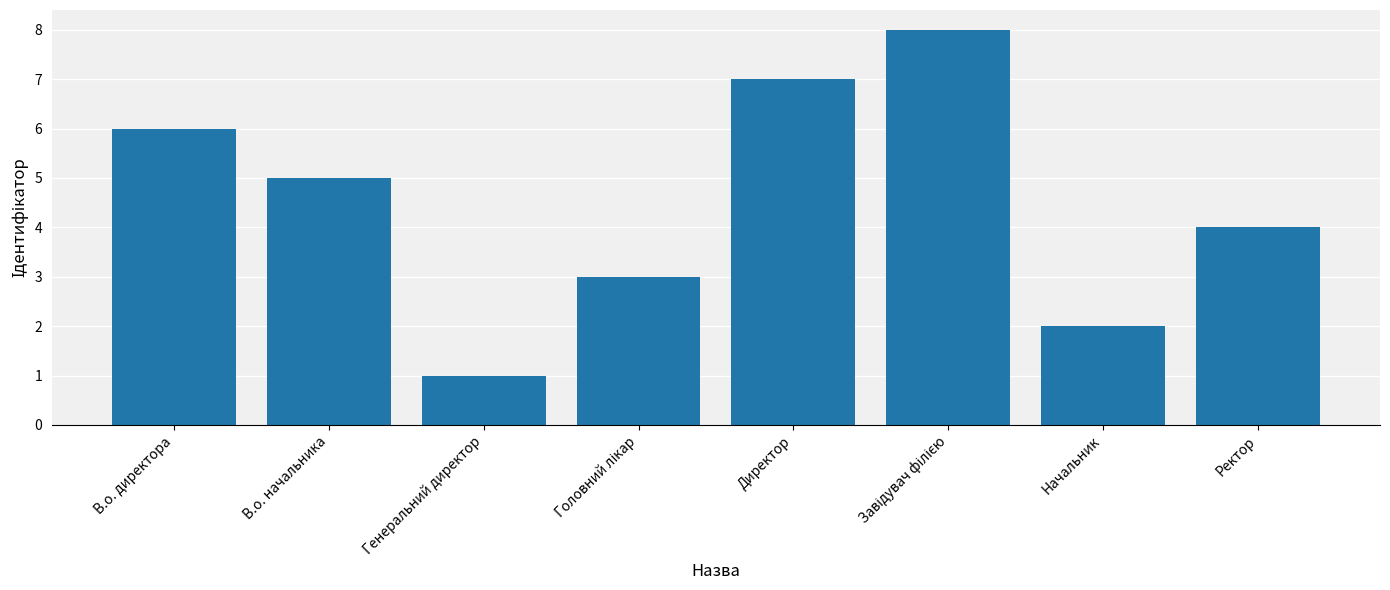

At which category does the chart reach its minimum across all series?

Генеральний директор